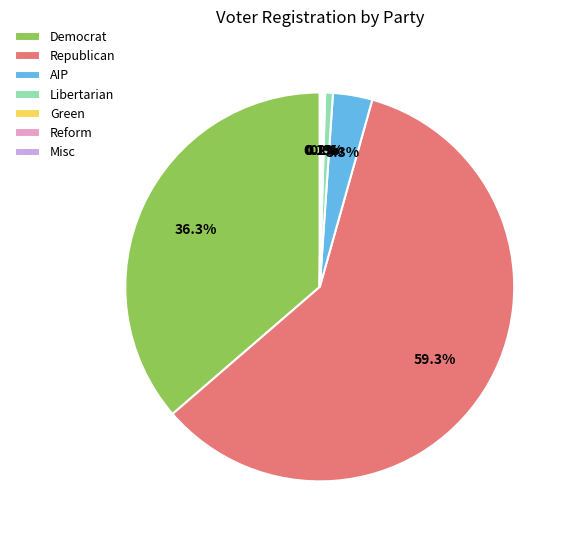

How much of the chart is everything except AIP?

96.7%